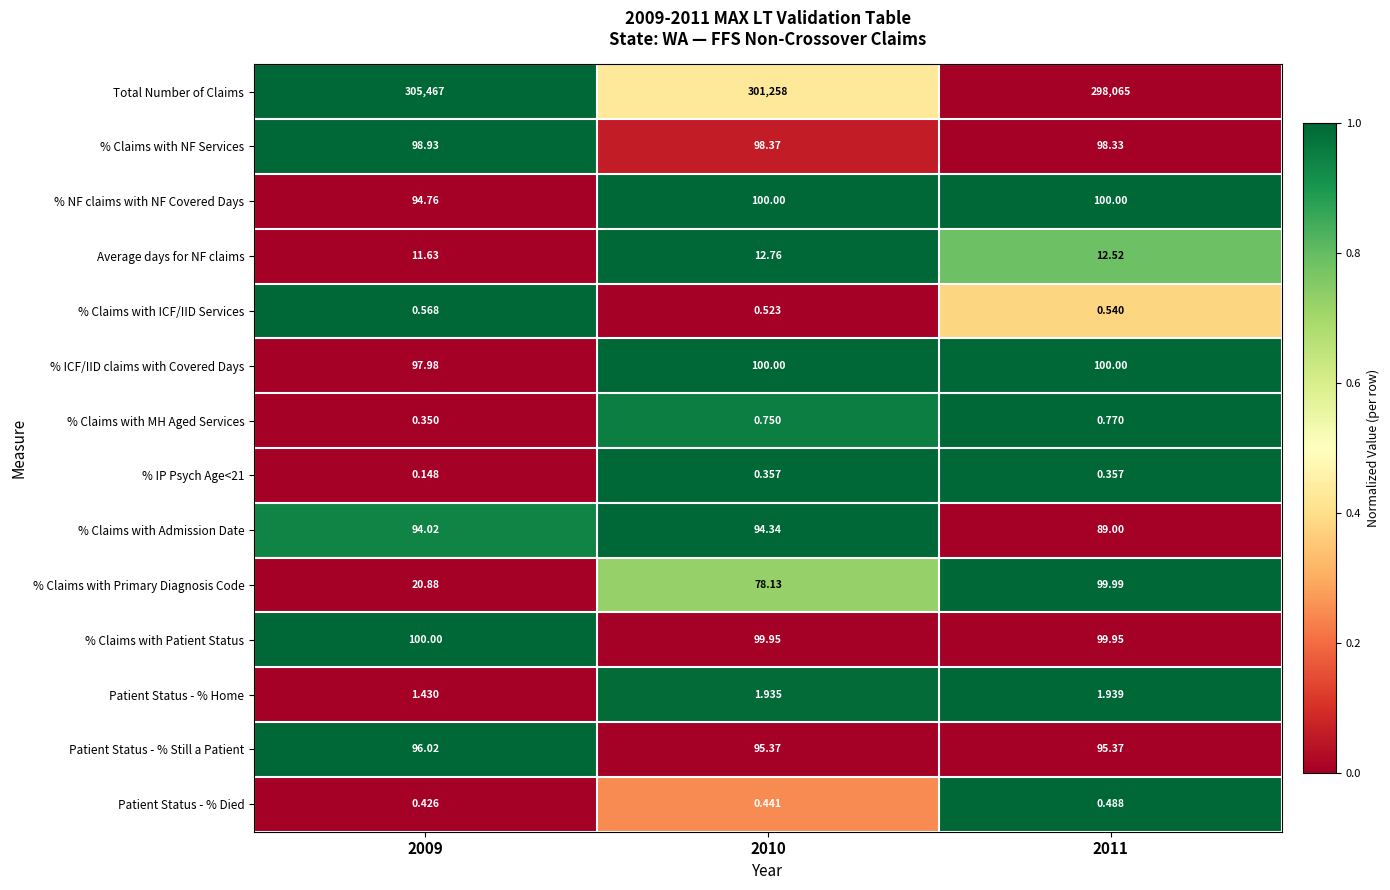

Which series has the largest range (max minus min)?

Total Number of Claims